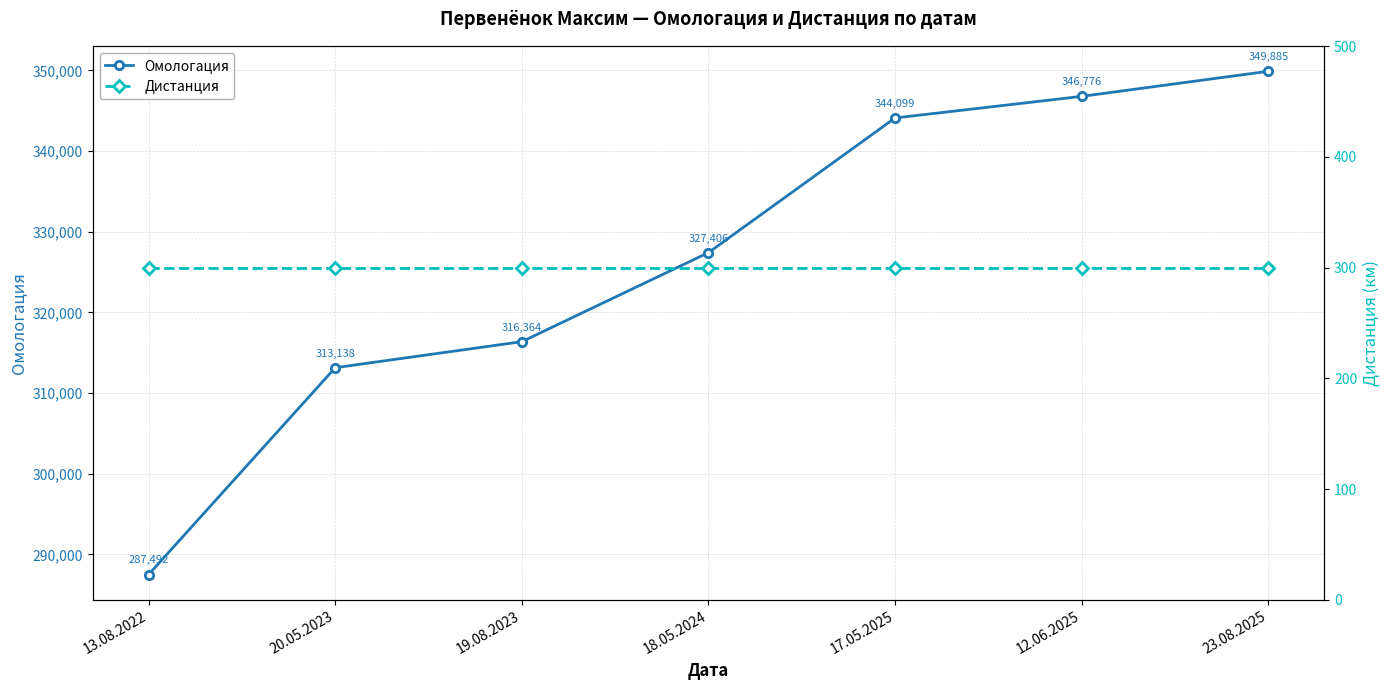

Reading left to right, what are all the values shown in this chart?

Омологация: 13.08.2022=287492	20.05.2023=313138	19.08.2023=316364	18.05.2024=327406	17.05.2025=344099	12.06.2025=346776	23.08.2025=349885
Дистанция: 13.08.2022=300	20.05.2023=300	19.08.2023=300	18.05.2024=300	17.05.2025=300	12.06.2025=300	23.08.2025=300